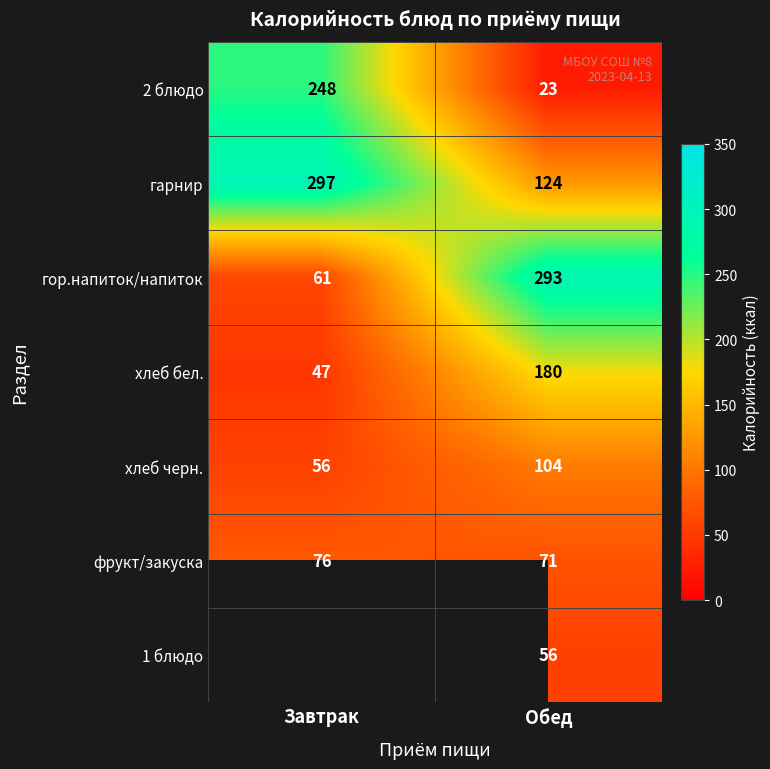

True or false: гарнир has a value of 142 at Завтрак.

False